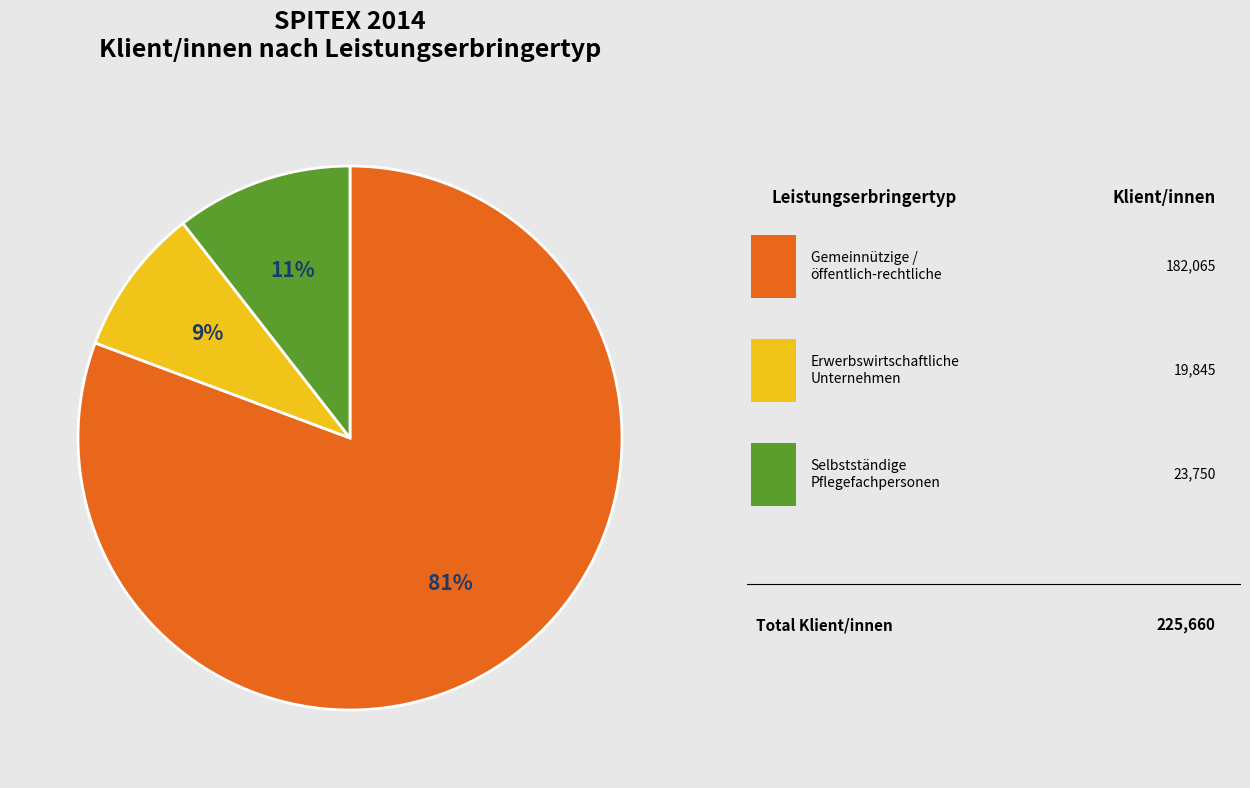

Is there any slice that represents more than half of the pie?

Yes